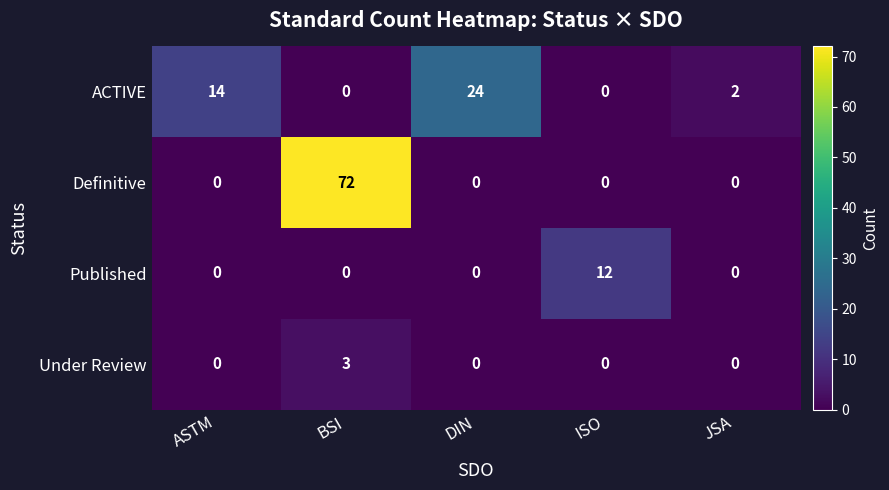

Rank the series by their maximum value, from highest to lowest.

Definitive, ACTIVE, Published, Under Review